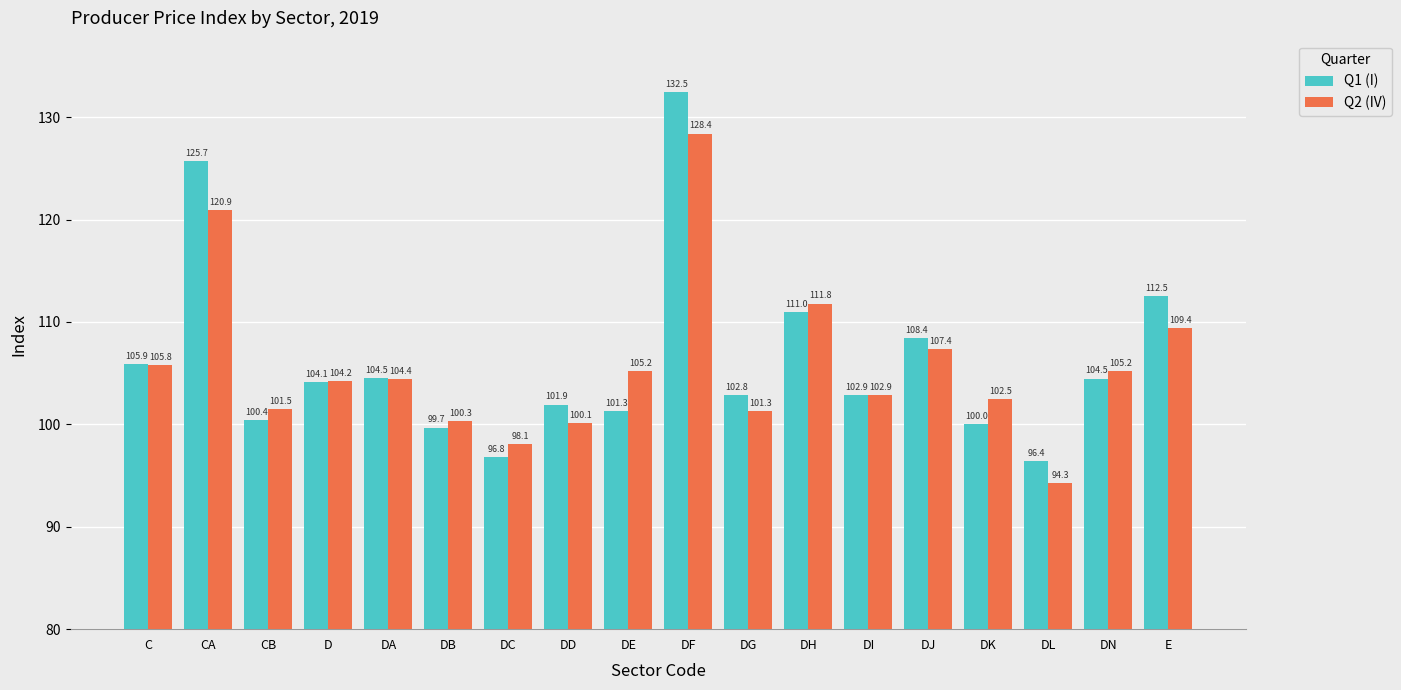

At how many categories does at least one series exceed 116?

2